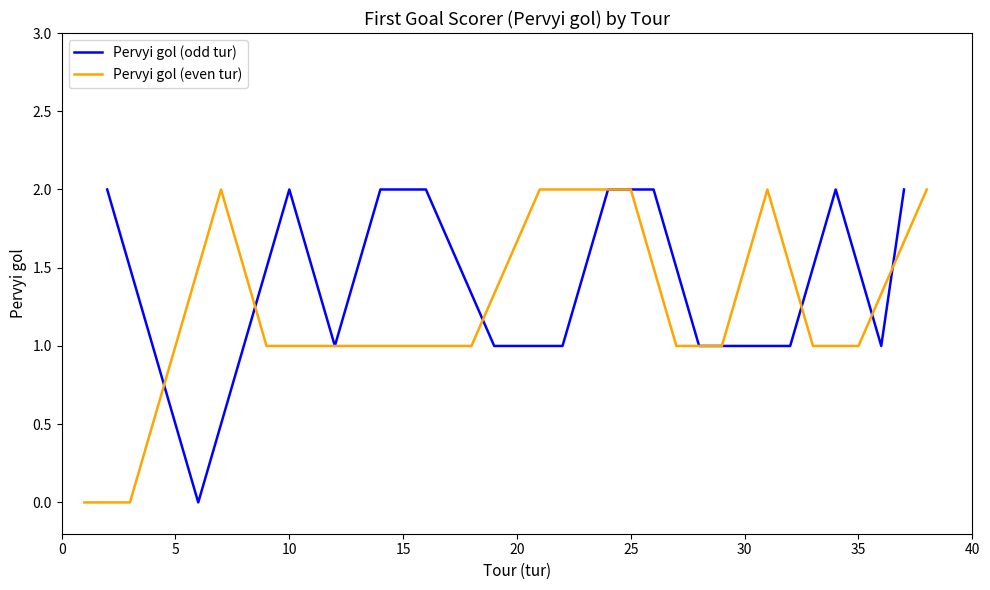

True or false: Pervyi gol (even tur) has more than 2 interior local peaks.

False